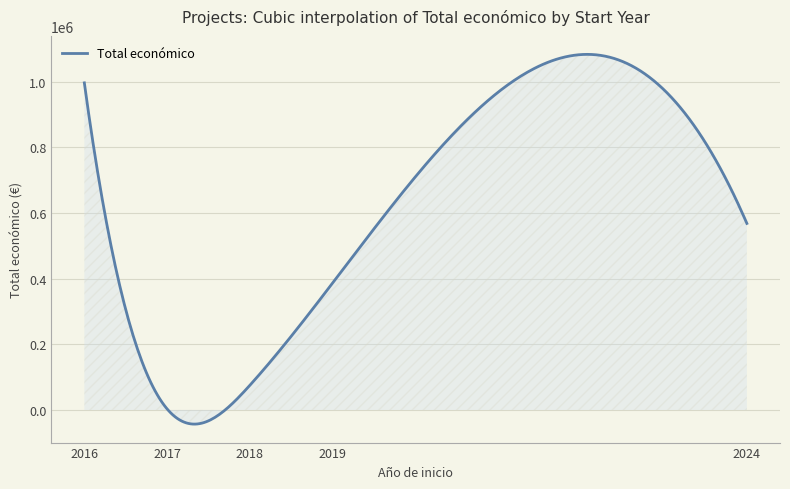

What is the difference between the maximum and minimum values?

1126135.7